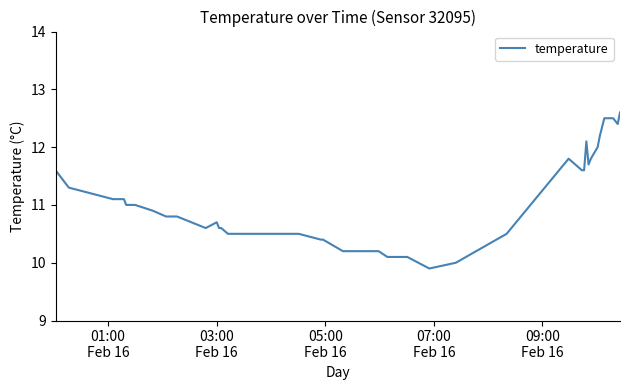

Reading left to right, transcribe all the data shown in this chart.

11.6	11.3	11.1	11.1	11.0	11.0	10.9	10.8	10.8	10.6	10.7	10.6	10.6	10.5	10.5	10.5	10.4	10.4	10.2	10.2	10.2	10.2	10.1	10.1	10.1	9.9	10.0	10.5	11.8	11.6	11.6	12.1	11.7	11.8	12.0	12.2	12.5	12.5	12.4	12.6